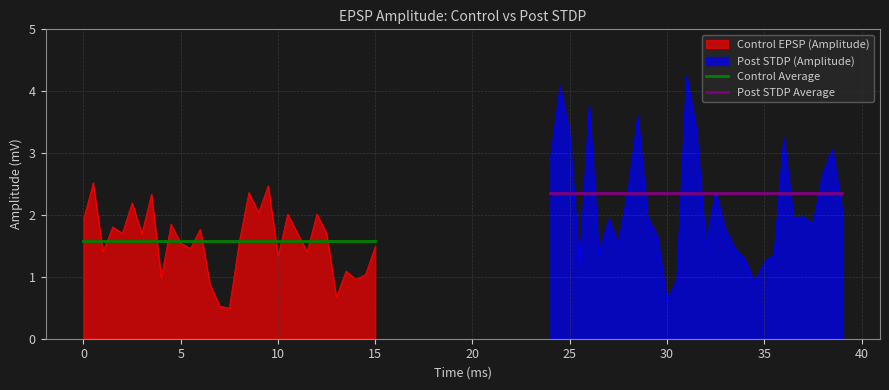

What is the highest value of the Control EPSP (Amplitude) series?

2.5